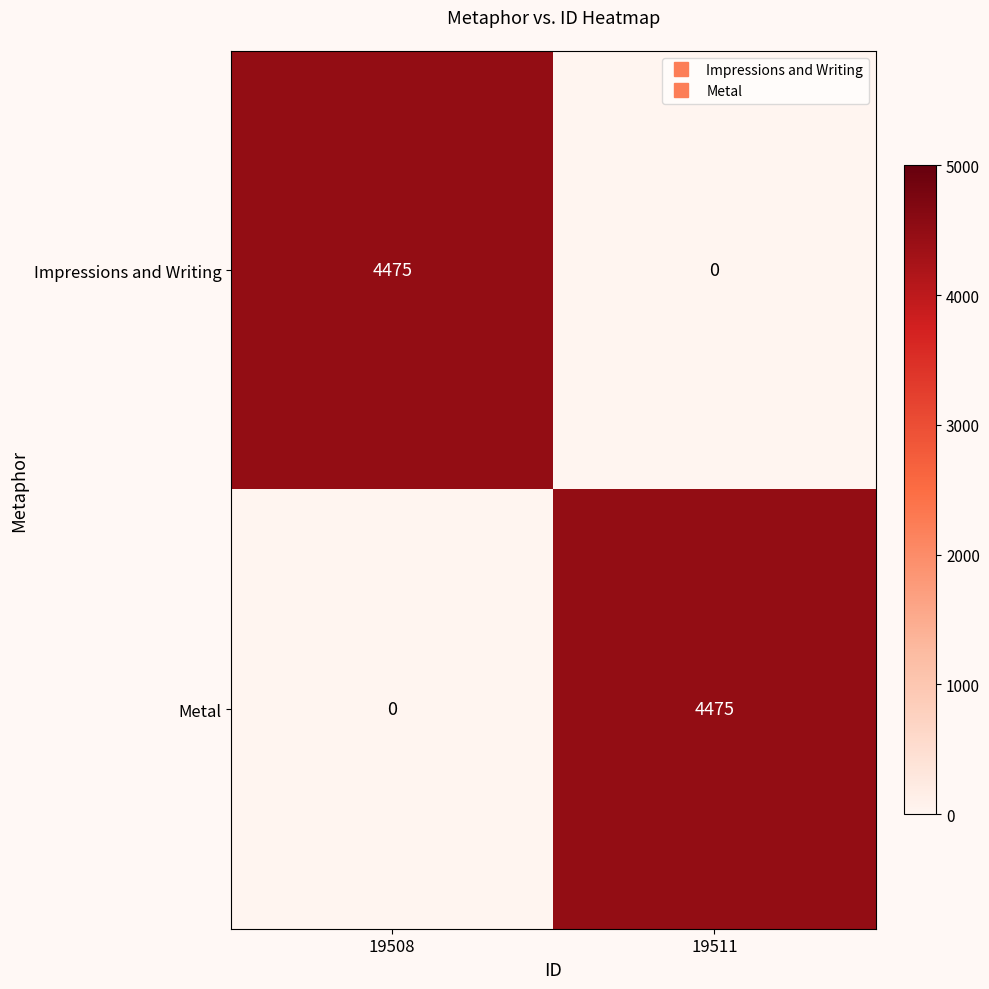

Is the value of Impressions and Writing at 19511 greater than the value of Metal at 19511?

No